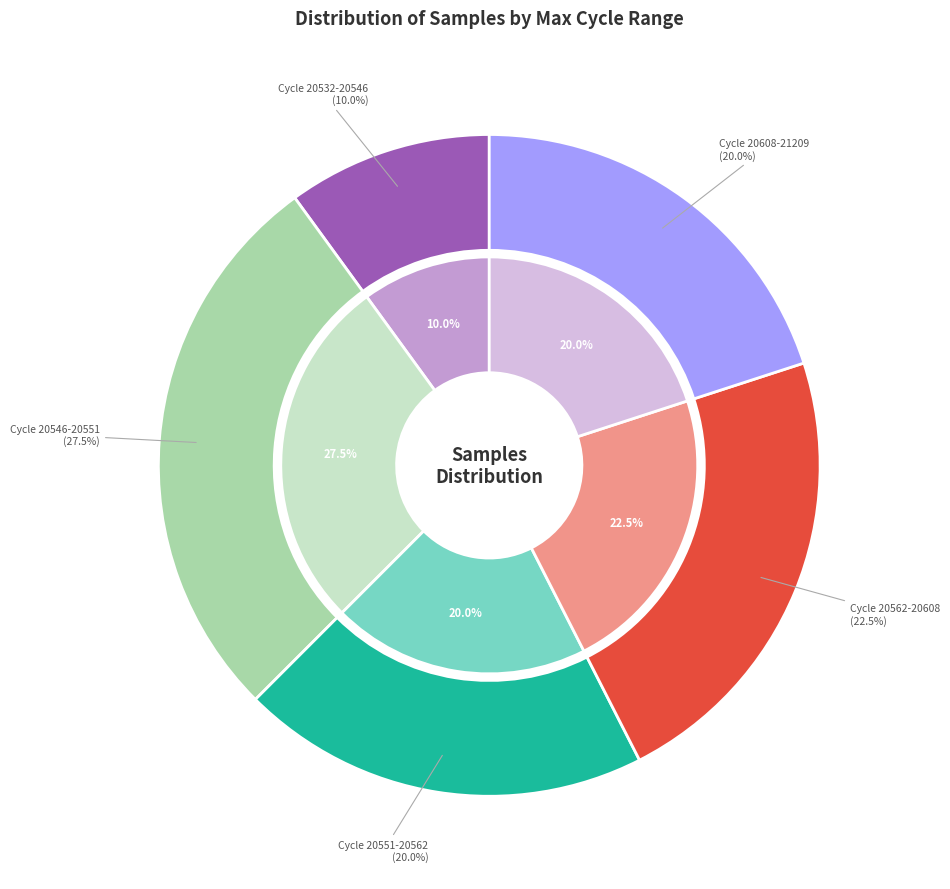

Is 15 the majority of the pie?

No